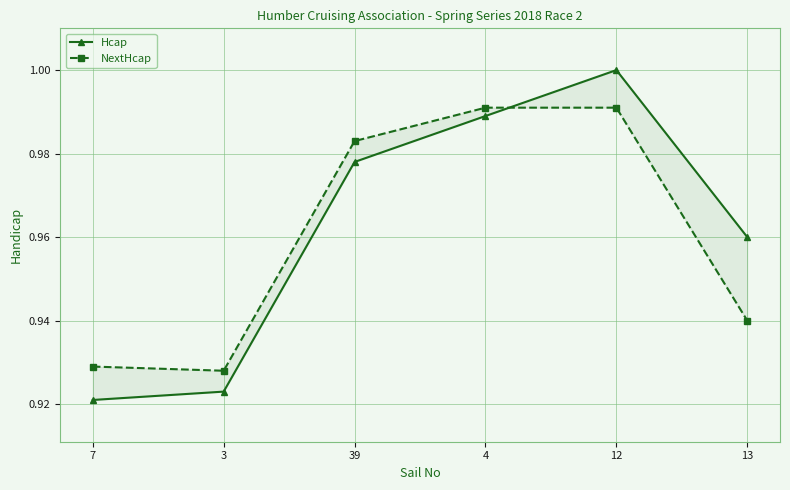

Reading left to right, transcribe all the data shown in this chart.

Hcap: 7=0.9	3=0.9	39=1.0	4=1.0	12=1.0	13=1.0
NextHcap: 7=0.9	3=0.9	39=1.0	4=1.0	12=1.0	13=0.9